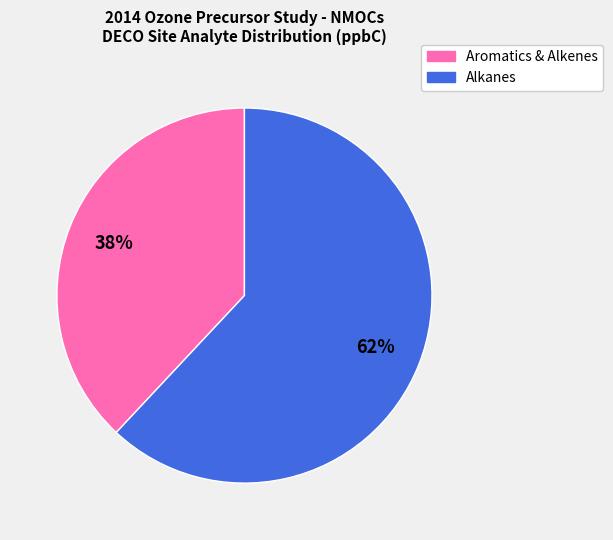

To the nearest percent, what is the average slice percentage?

50%